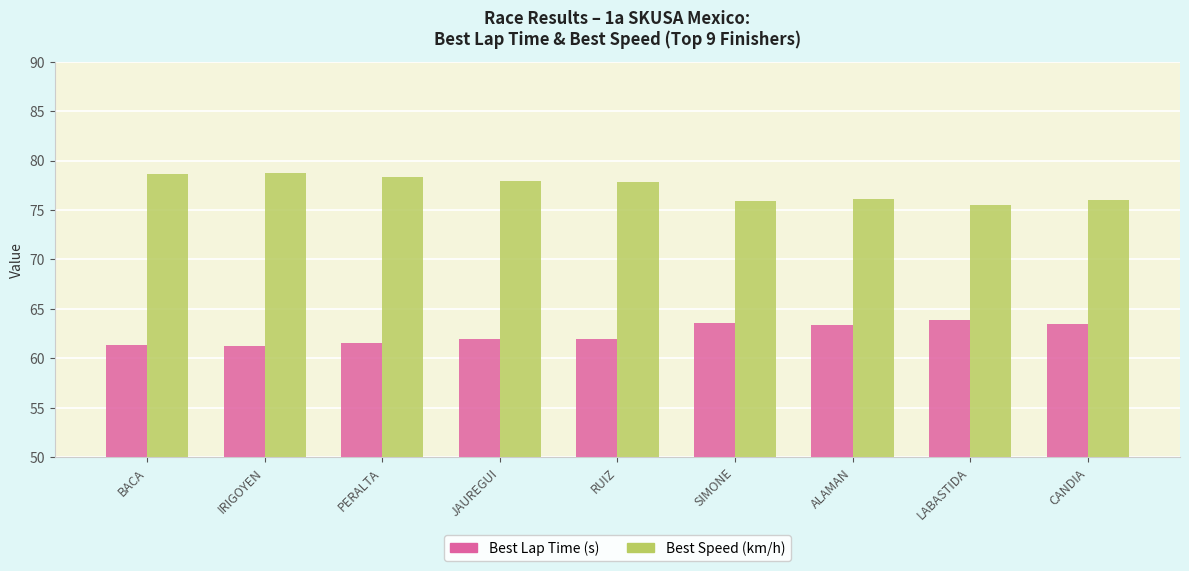

The Best Lap Time (s) series shows 62.0 at RUIZ. True or false?

True